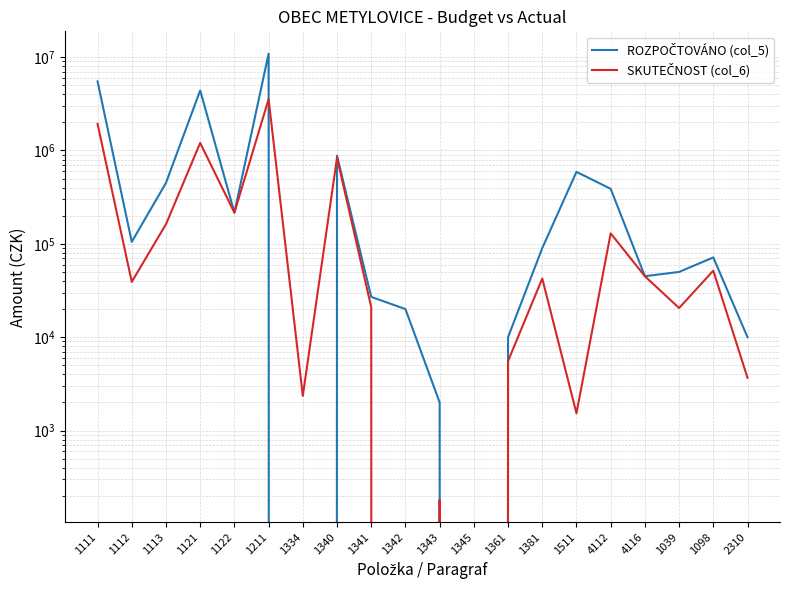

Is it true that SKUTEČNOST (col_6) equals 1204001.9 at 1340?

False